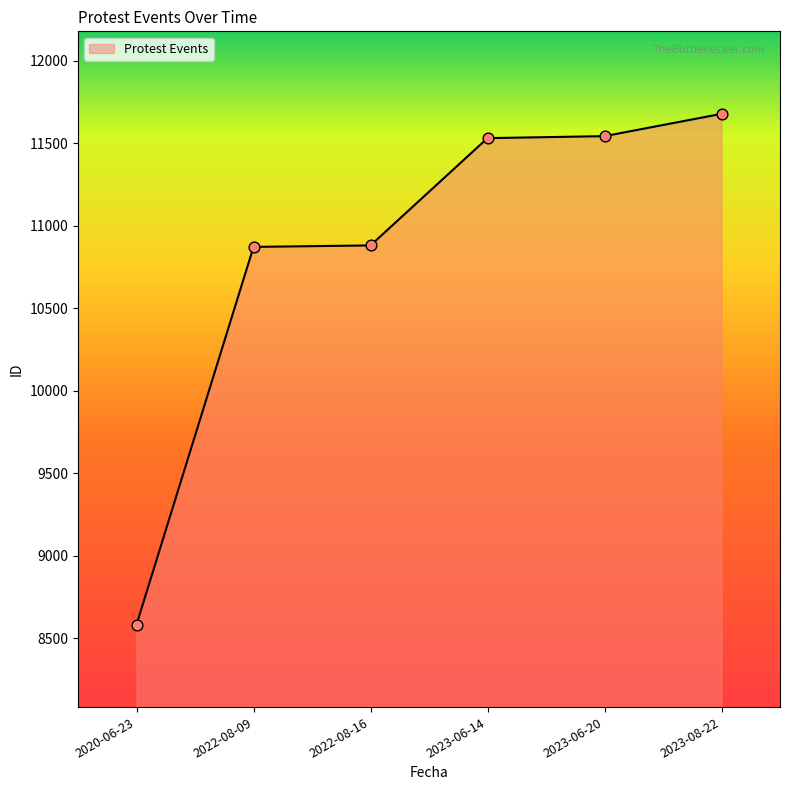

What is the ratio of the value at 2023-08-22 to the value at 2020-06-23?

1.4